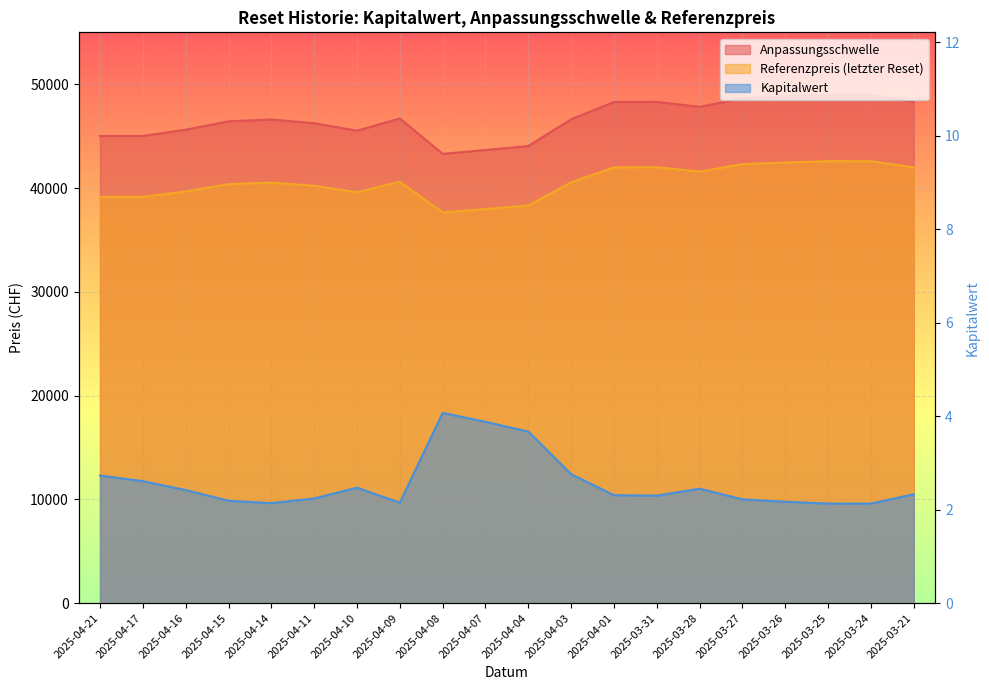

Reading right to left, list all the values displayed in this chart.

Anpassungsschwelle: 2025-03-21=48281.7	2025-03-24=48970.8	2025-03-25=48975.6	2025-03-26=48823.0	2025-03-27=48644.7	2025-03-28=47821.5	2025-03-31=48302.0	2025-04-01=48288.5	2025-04-03=46625.3	2025-04-04=44048.4	2025-04-07=43660.4	2025-04-08=43292.4	2025-04-09=46699.7	2025-04-10=45526.0	2025-04-11=46244.6	2025-04-14=46603.5	2025-04-15=46424.3	2025-04-16=45619.8	2025-04-17=45013.6	2025-04-21=45013.6
Referenzpreis: 2025-03-21=41985.3	2025-03-24=42583.3	2025-03-25=42587.5	2025-03-26=42454.8	2025-03-27=42299.7	2025-03-28=41583.9	2025-03-31=42001.8	2025-04-01=41990.0	2025-04-03=40545.9	2025-04-04=38314.9	2025-04-07=37965.6	2025-04-08=37645.6	2025-04-09=40608.4	2025-04-10=39593.7	2025-04-11=40212.7	2025-04-14=40524.8	2025-04-15=40369.0	2025-04-16=39669.4	2025-04-17=39142.2	2025-04-21=39142.2
Kapitalwert: 2025-03-21=2.3	2025-03-24=2.1	2025-03-25=2.1	2025-03-26=2.2	2025-03-27=2.2	2025-03-28=2.5	2025-03-31=2.3	2025-04-01=2.3	2025-04-03=2.8	2025-04-04=3.7	2025-04-07=3.9	2025-04-08=4.1	2025-04-09=2.1	2025-04-10=2.5	2025-04-11=2.2	2025-04-14=2.1	2025-04-15=2.2	2025-04-16=2.4	2025-04-17=2.6	2025-04-21=2.7